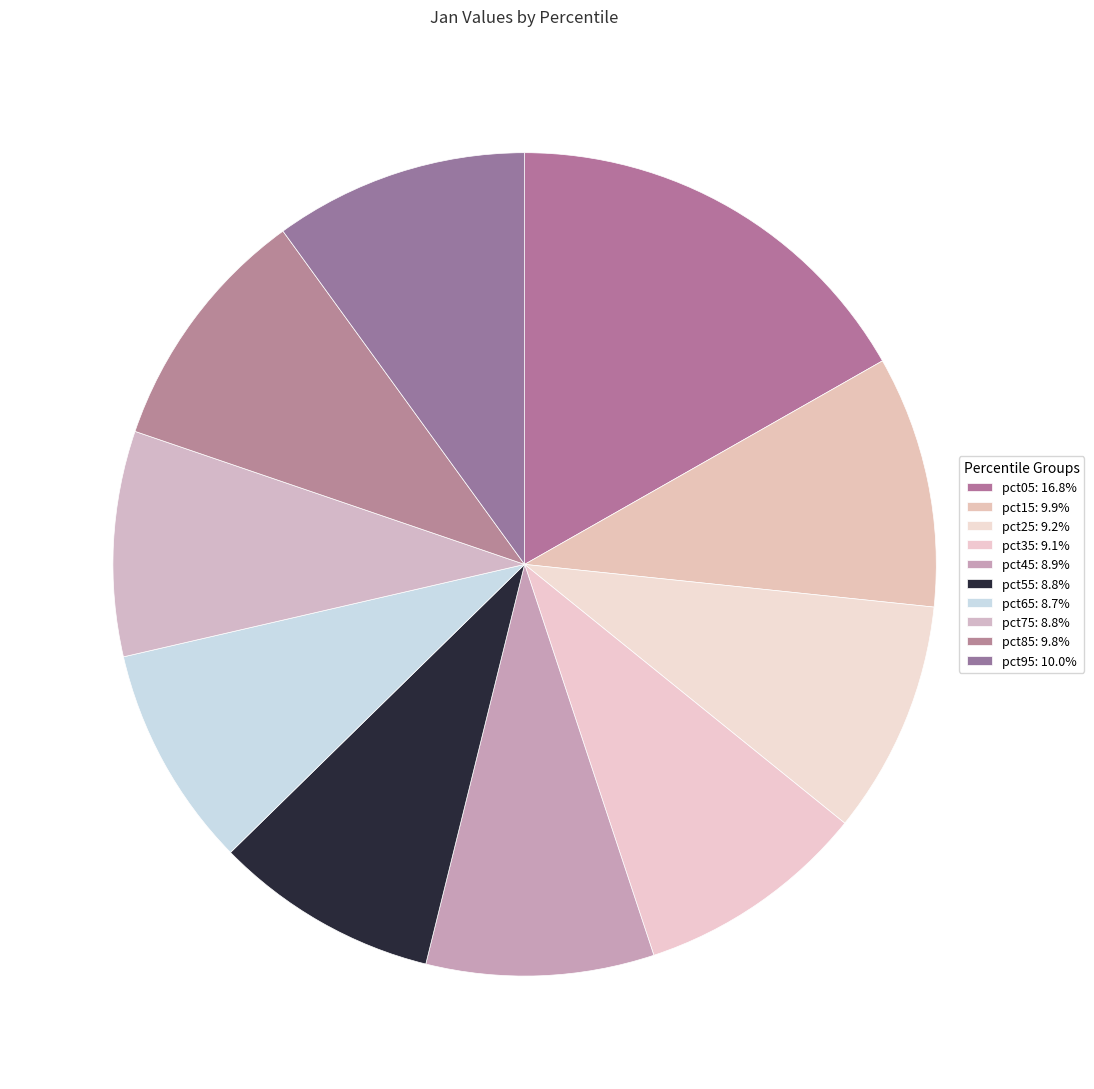

What is the change in value from pct05 to pct55?

-0.4